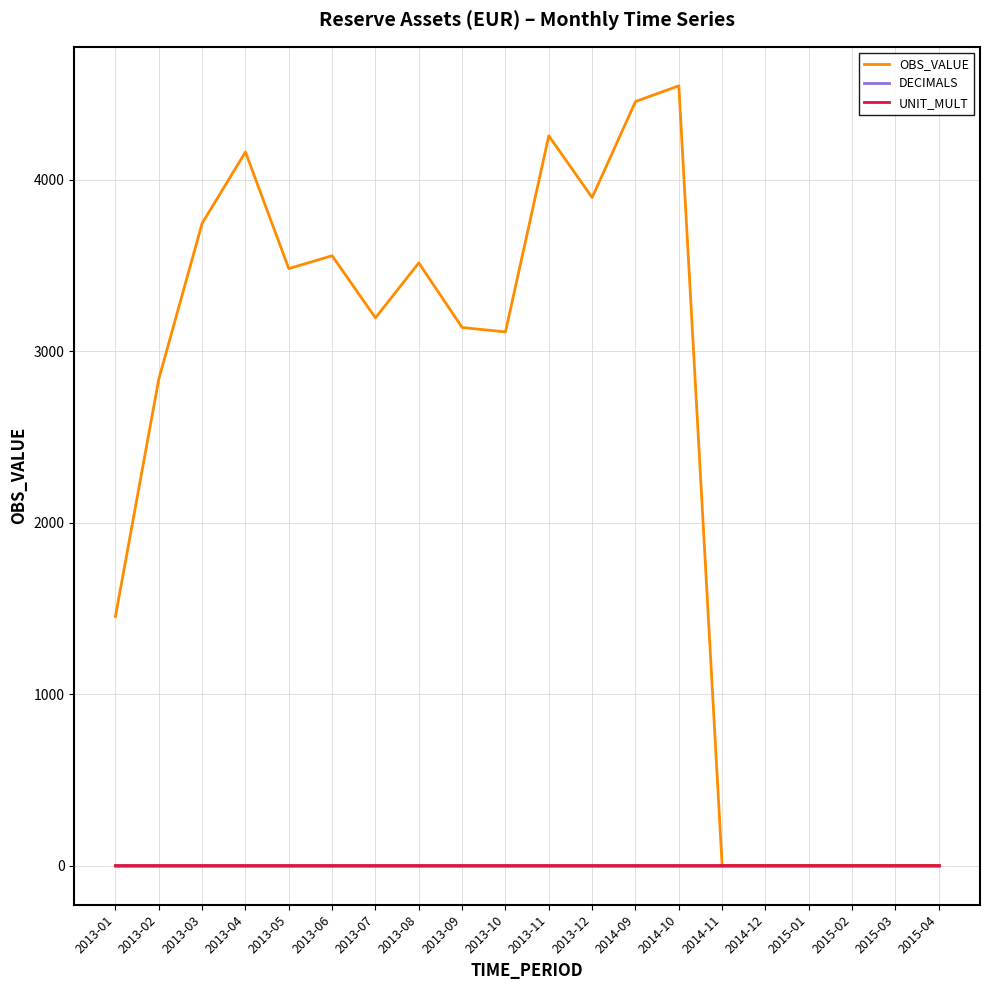

What is the average value of the UNIT_MULT series?

6.0